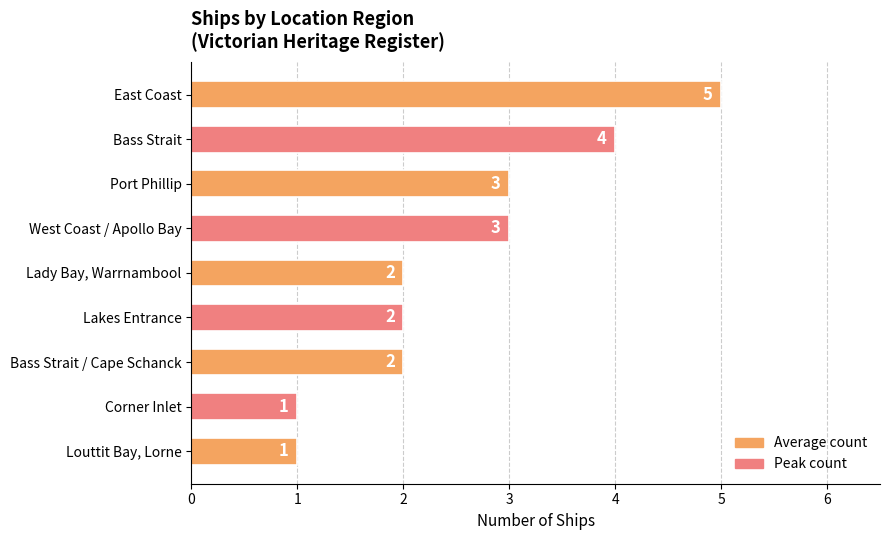

What is the maximum value shown in the chart?

5